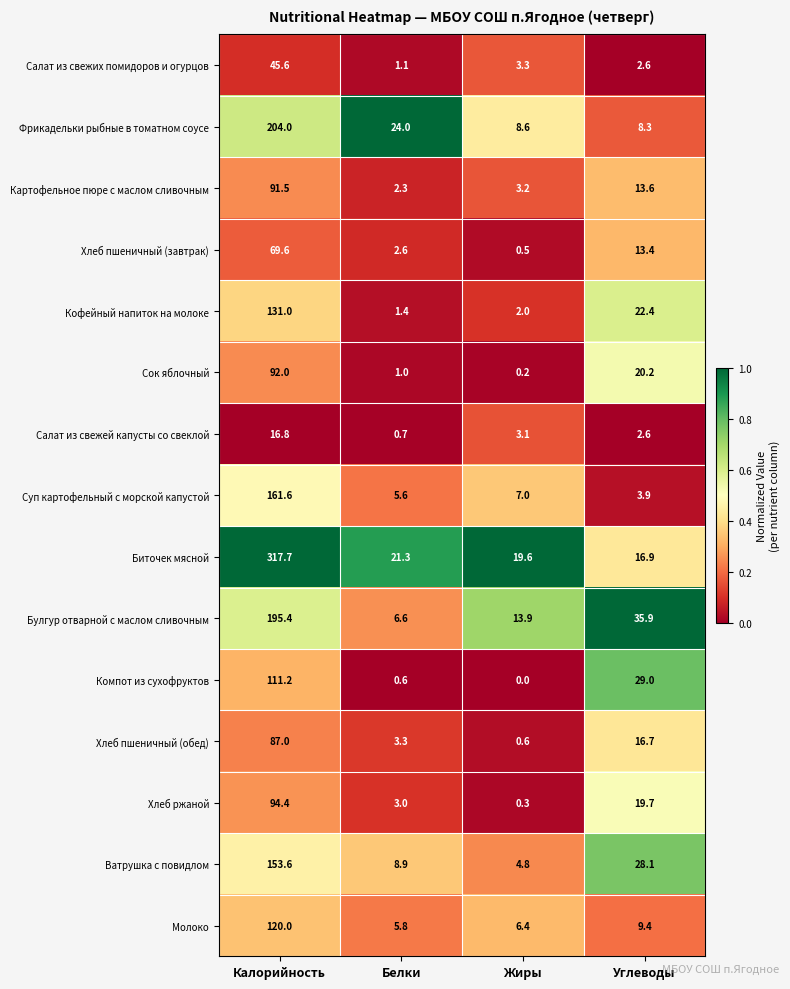

At how many categories does at least one series exceed 0?

4